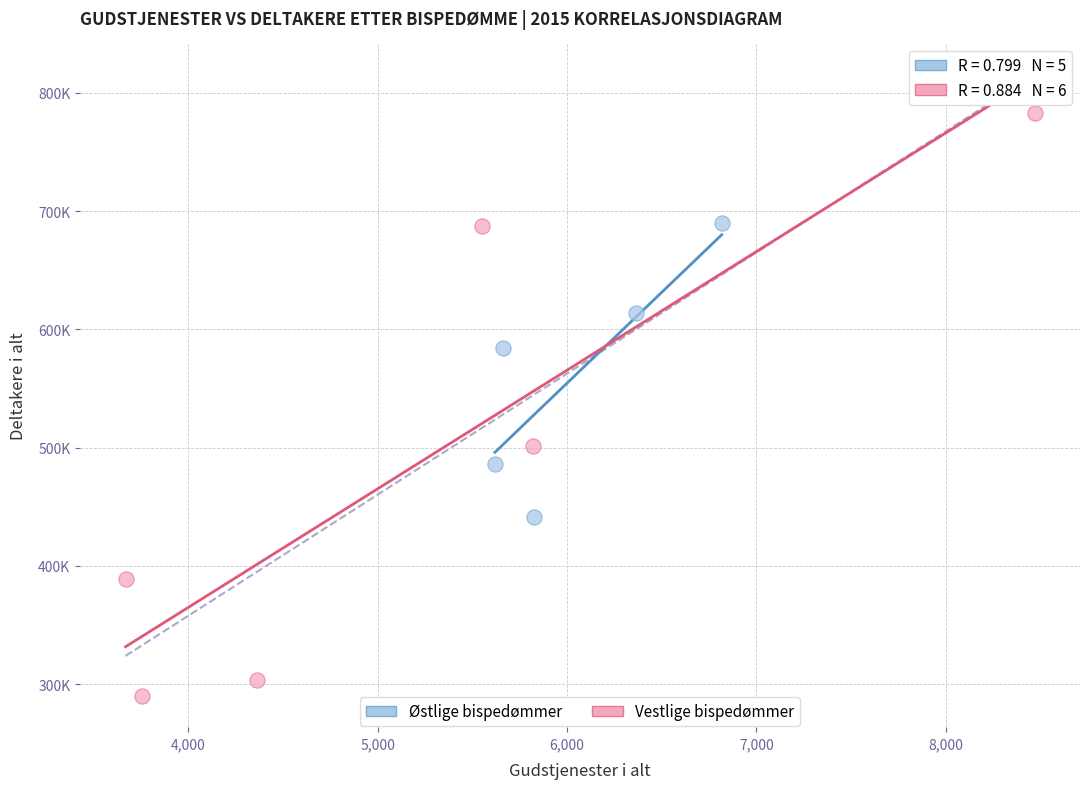

What are all the series names shown in the legend?

Østlige bispedømmer, Vestlige bispedømmer